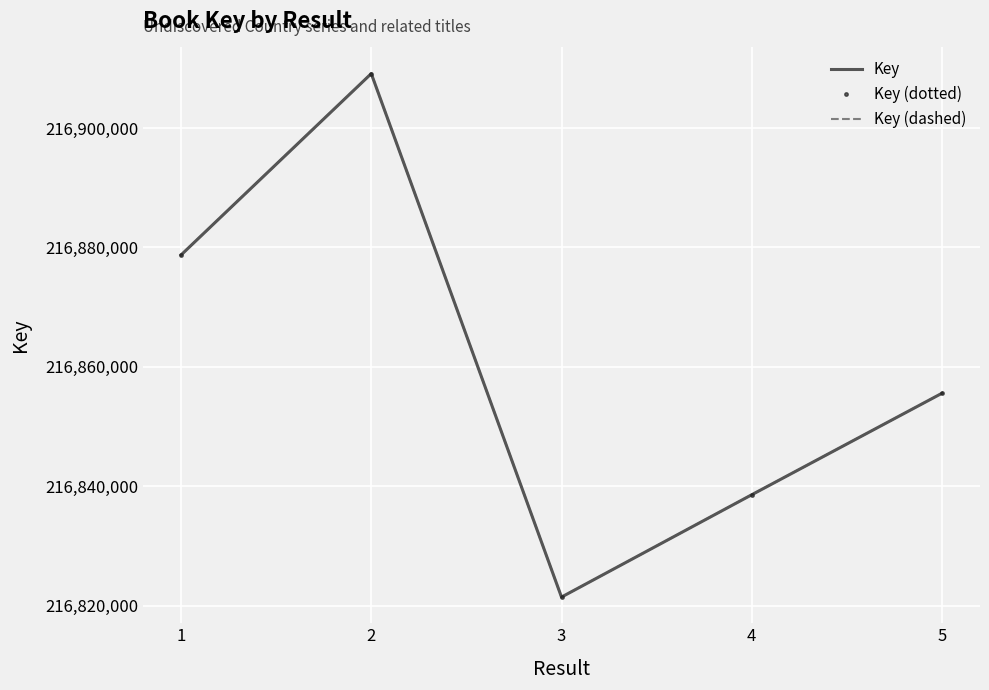

Reading left to right, what are all the values shown in this chart?

Key: 216878732	216909106	216821444	216838579	216855575
Key (dotted): 216878732	216909106	216821444	216838579	216855575
Key (dashed): 216878732	216909106	216821444	216838579	216855575